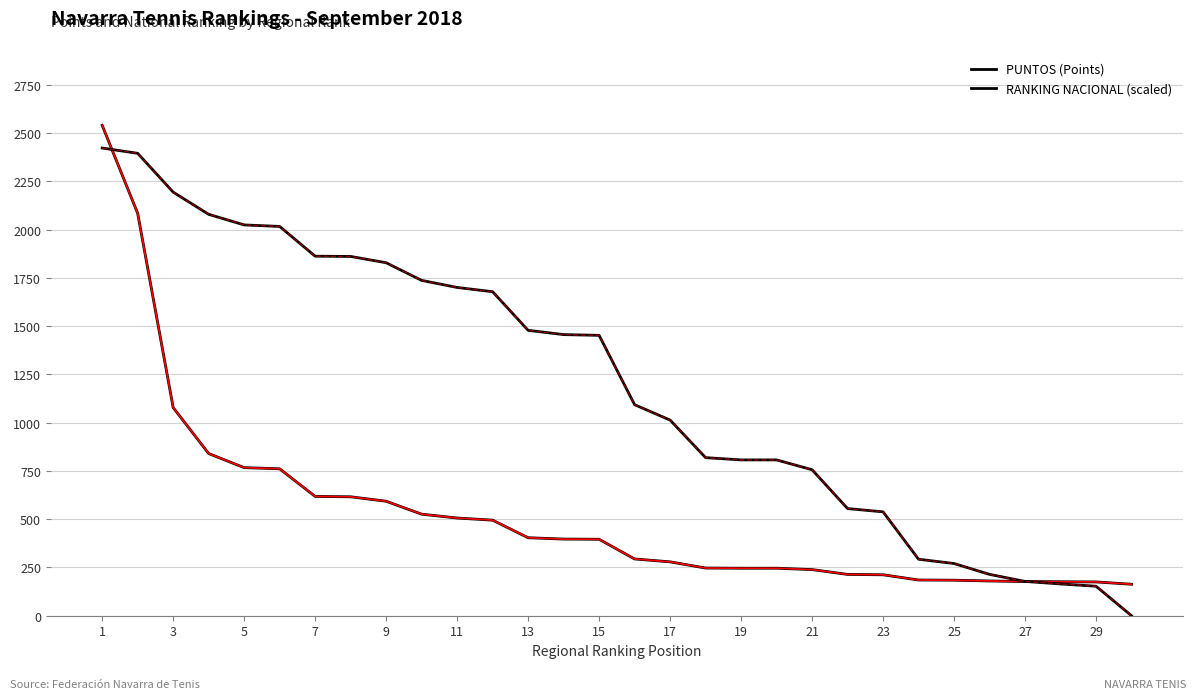

Does the chart have visible grid lines?

Yes